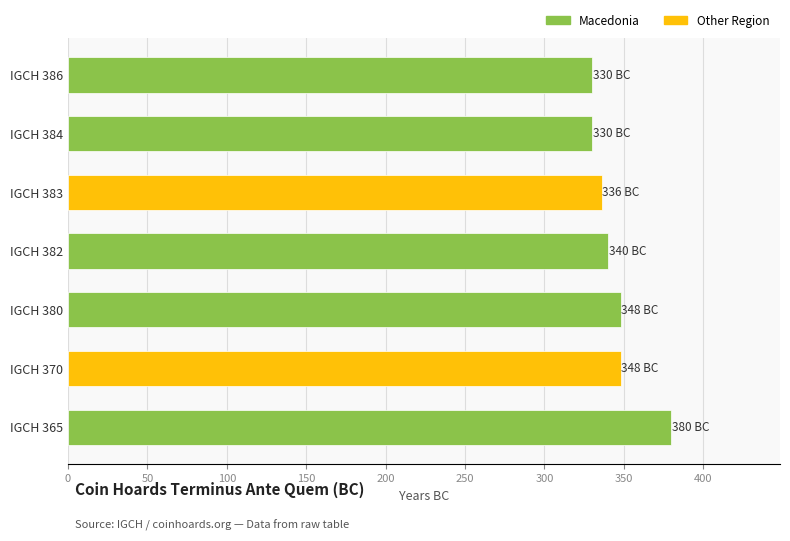

The chart shows a value of 97 at IGCH 365. True or false?

False